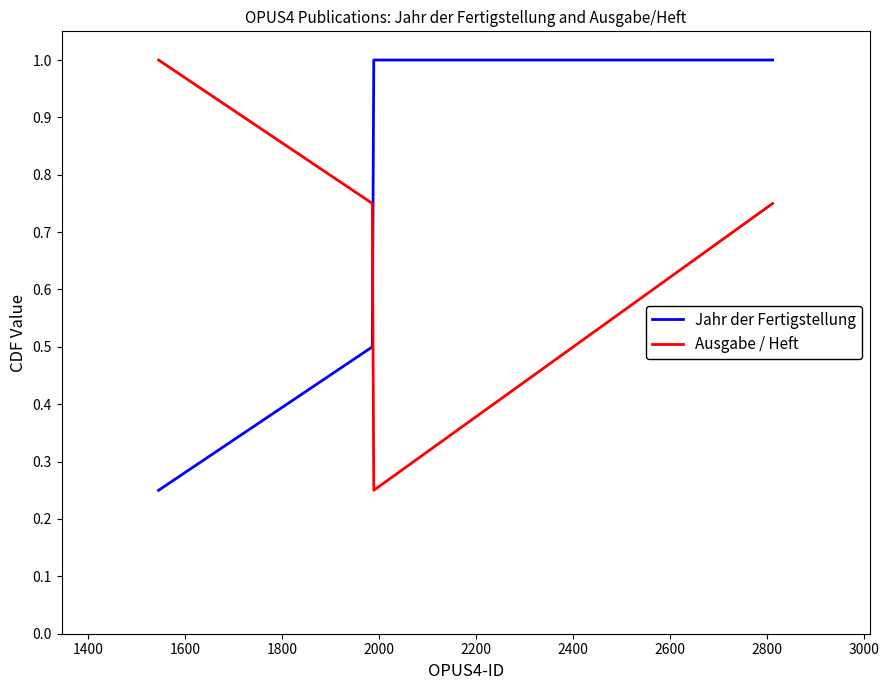

At how many categories does at least one series exceed 0?

4